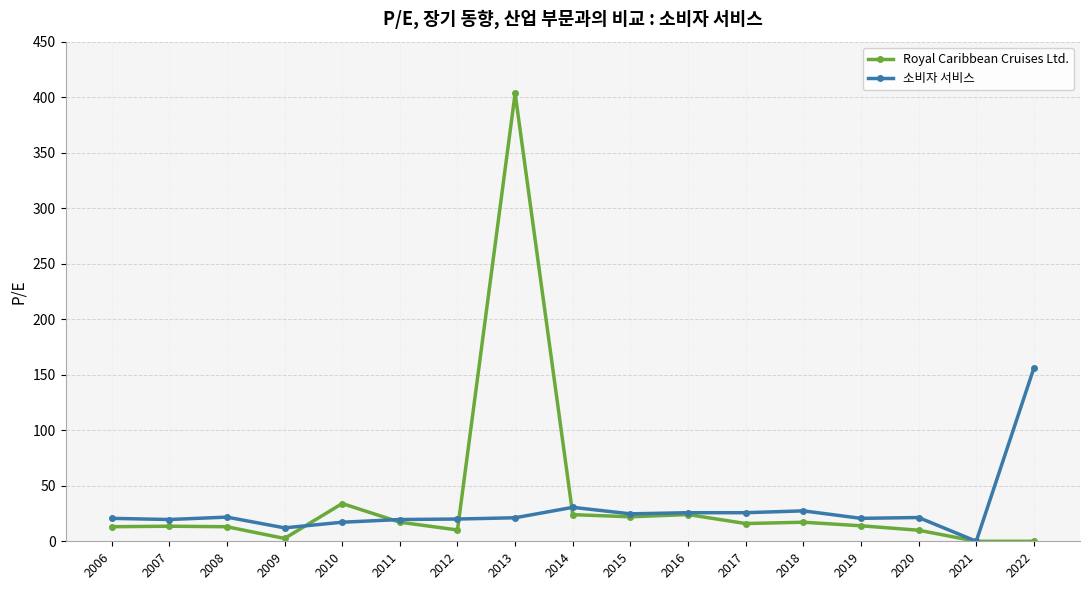

How many values in the Royal Caribbean Cruises Ltd. series exceed 13?

12